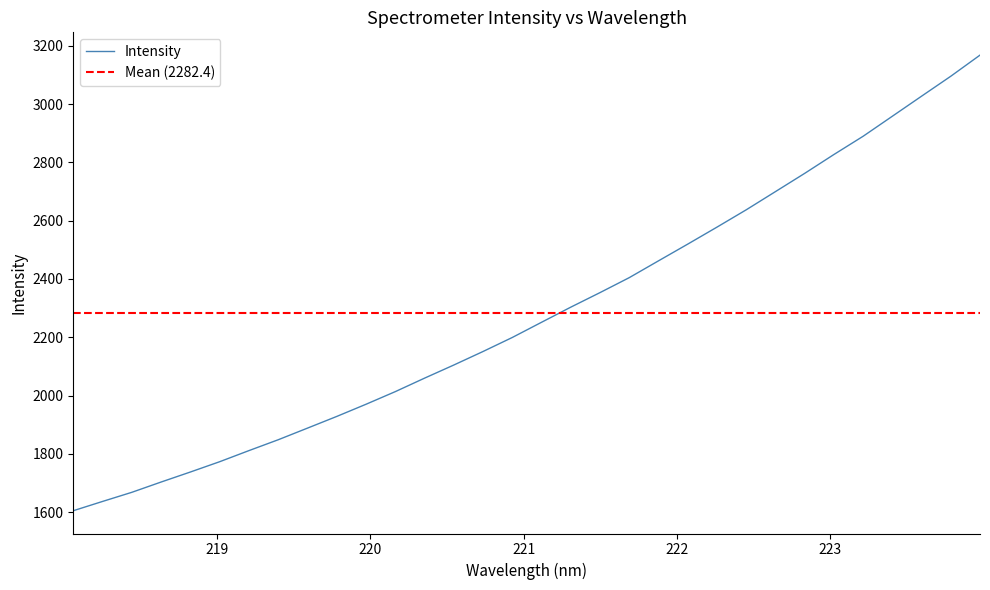

Read the value at 220.1623.

2013.6